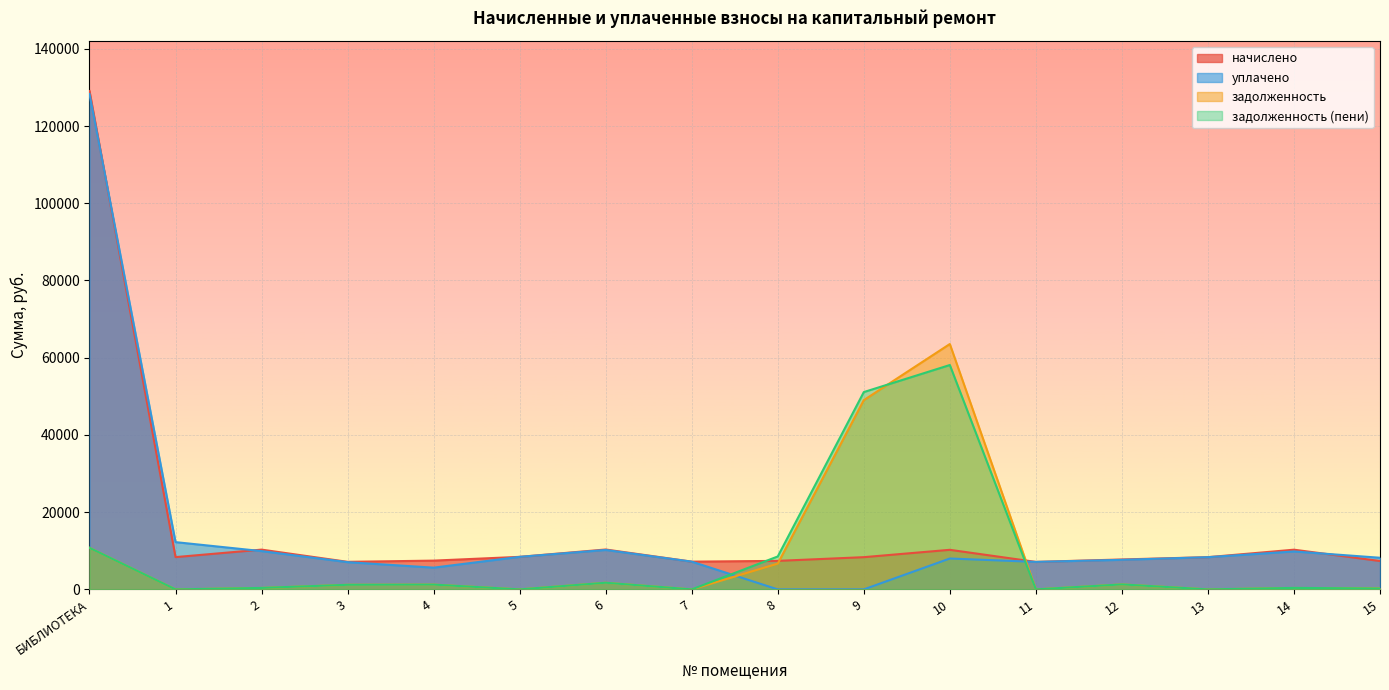

Does the chart display data point markers on the line(s)?

No